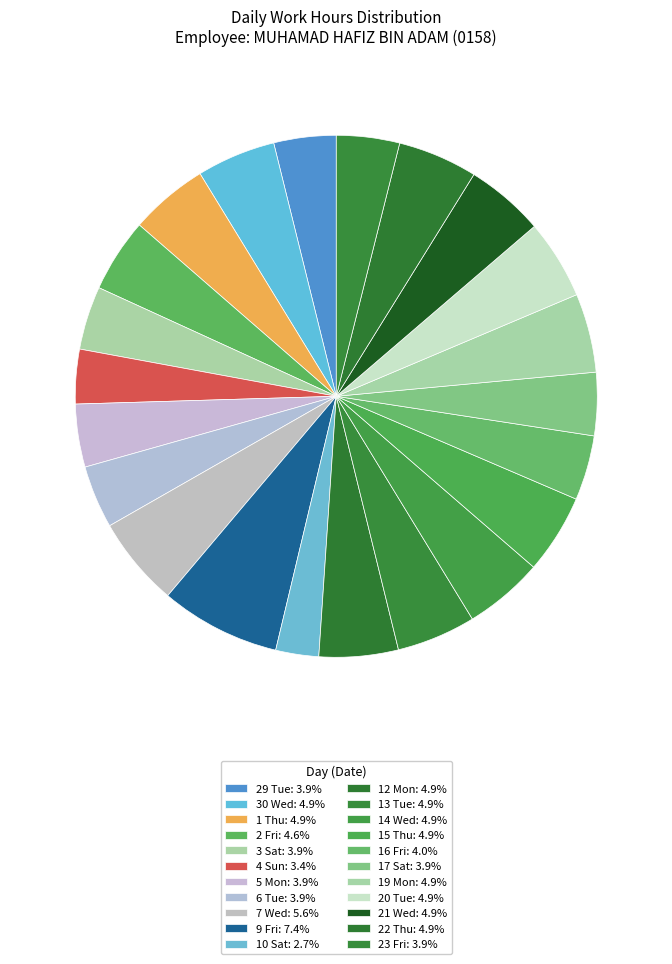

What percentage is the 6 Tue slice, to the nearest percent?

4%